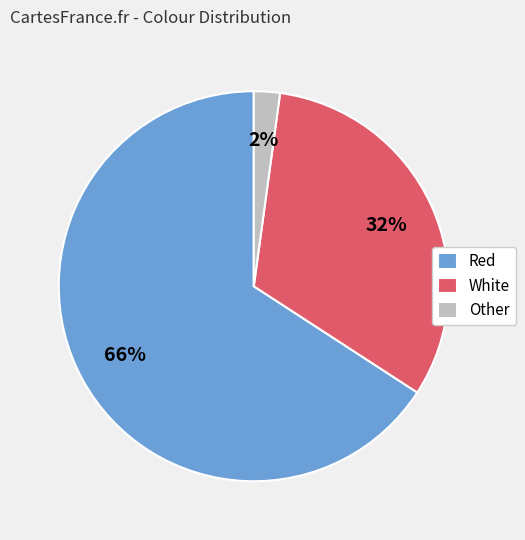

Which slice is the largest?

Red